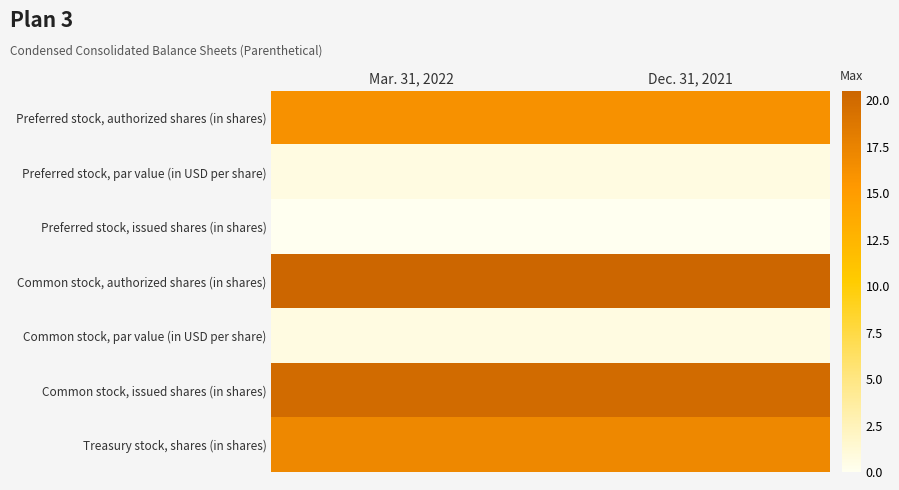

Which has a higher value, Dec. 31, 2021 or Mar. 31, 2022?

Dec. 31, 2021